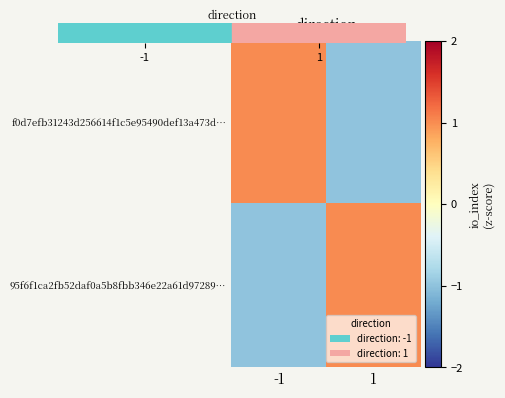

Reading left to right, what are all the values shown in this chart?

f0d7efb31243d256614f1c5e95490def13a473d…: -1=1	1=-1
95f6f1ca2fb52daf0a5b8fbb346e22a61d97289…: -1=-1	1=1